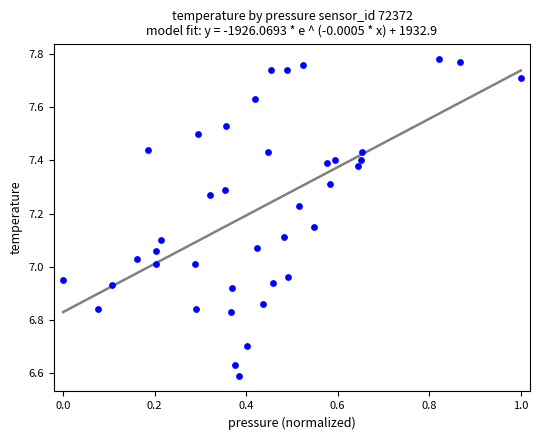

What is the range of X values (max minus min)?

1.0